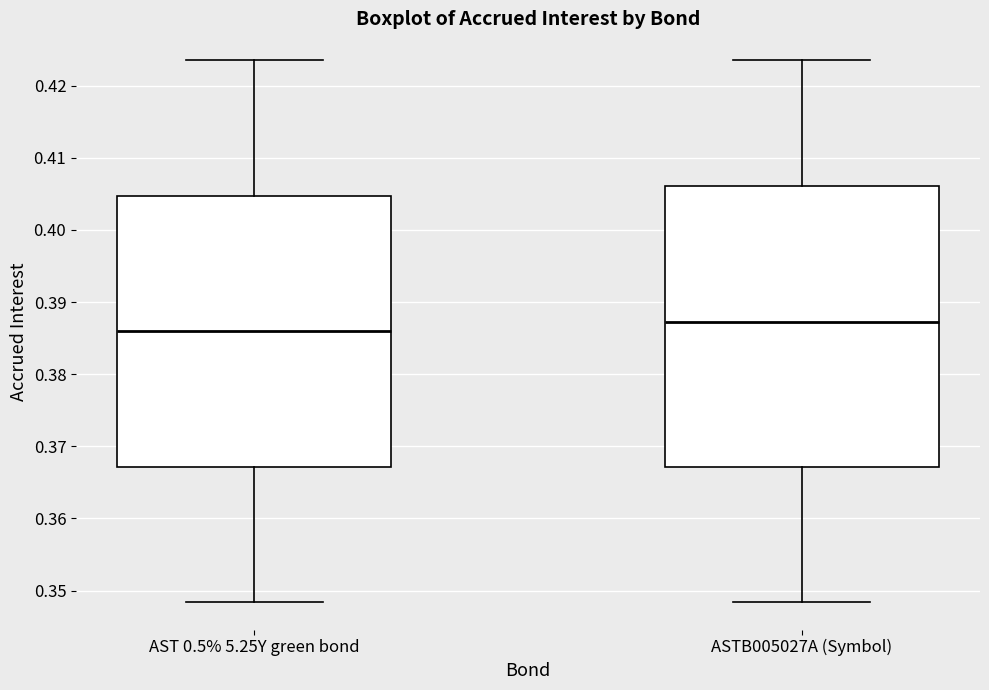

Where does the upper whisker of the box for AST 0.5% 5.25Y green bond end on the y-axis? The values are not printed on the chart, so give them approximately, as read against the axis.

0.423